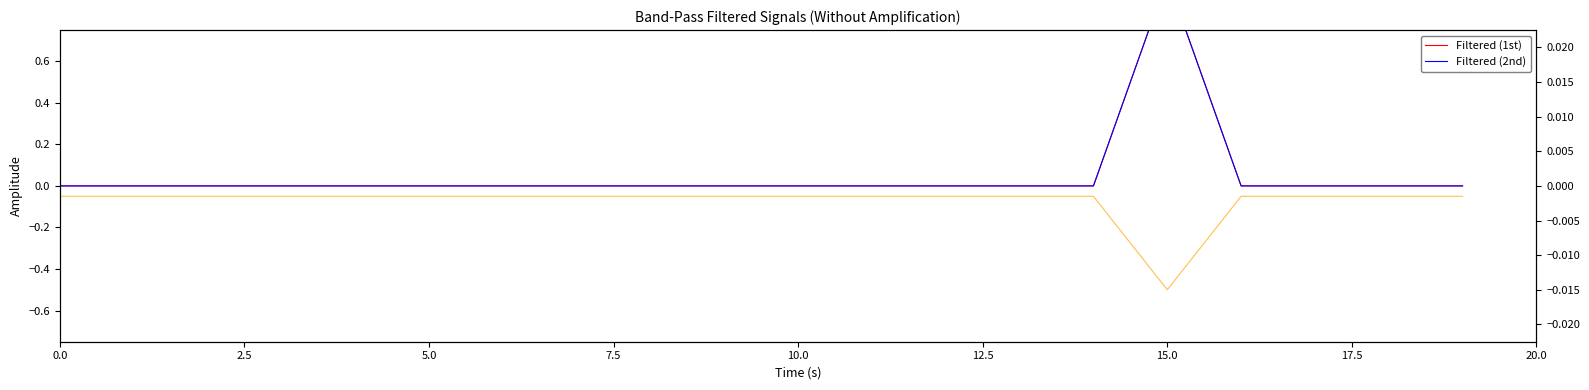

True or false: Filtered (2nd) and Filtered (1st) intersect in this chart.

False